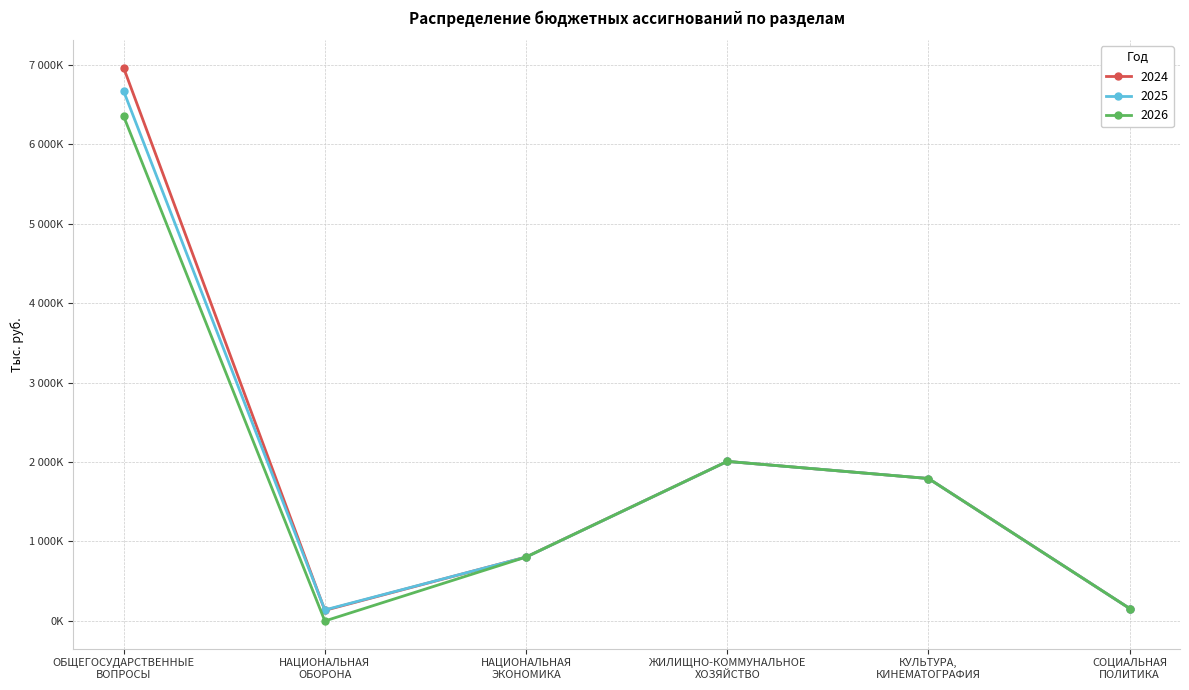

At which label does 2025 first exceed 1792180?

ОБЩЕГОСУДАРСТВЕННЫЕ
ВОПРОСЫ